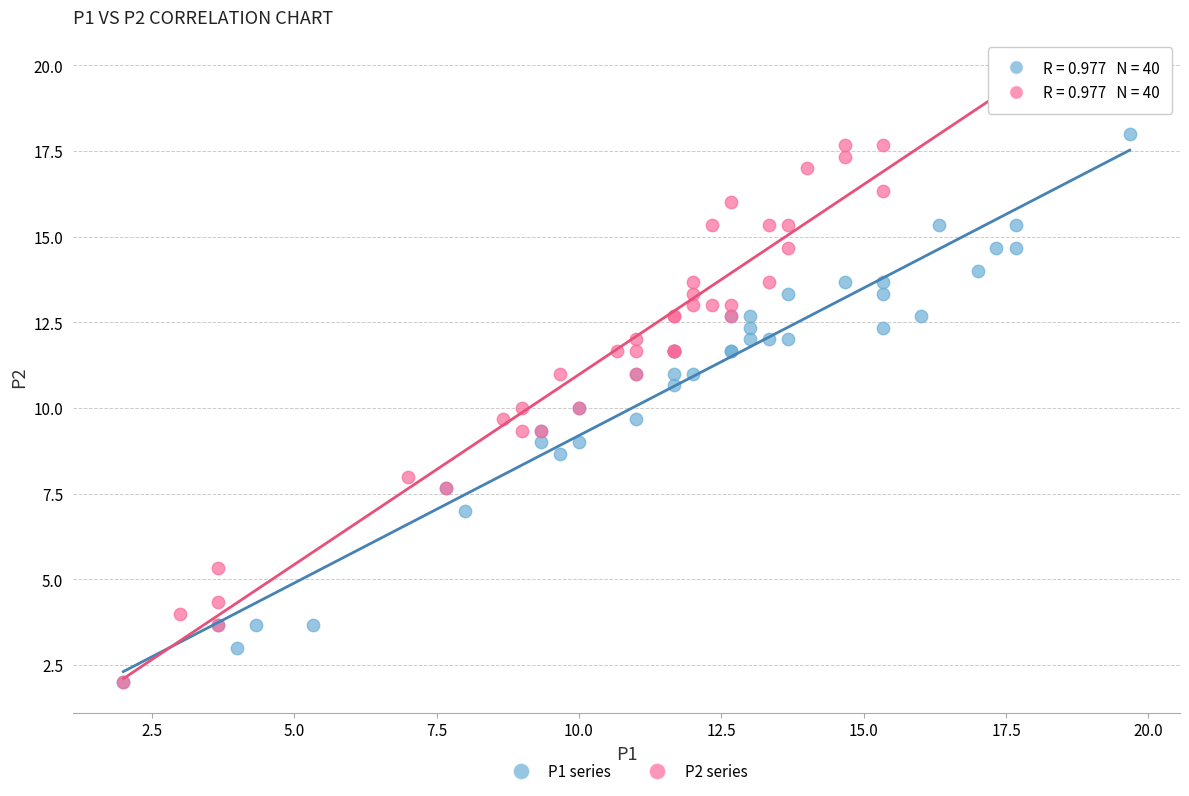

Which series has the largest Y range (max minus min)?

P2 series